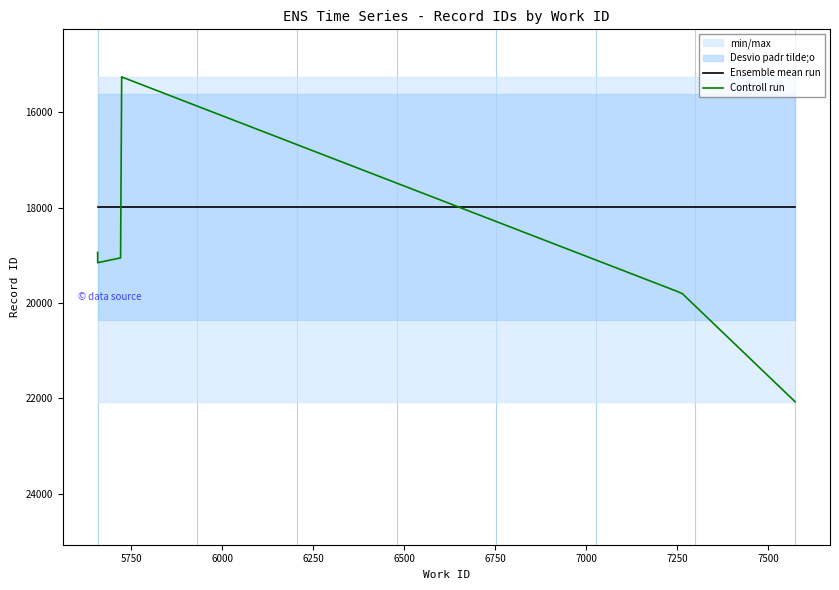

Is the value of Controll run at 7000 greater than the value of Ensemble mean run at 5500?

No